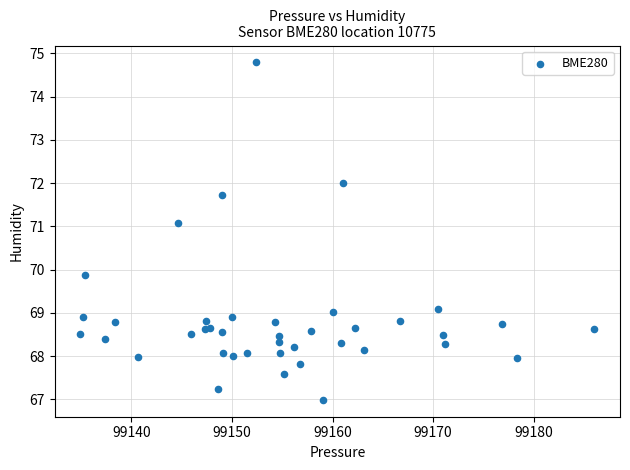

What Y value in the scatter plot is closest to 70?

69.9